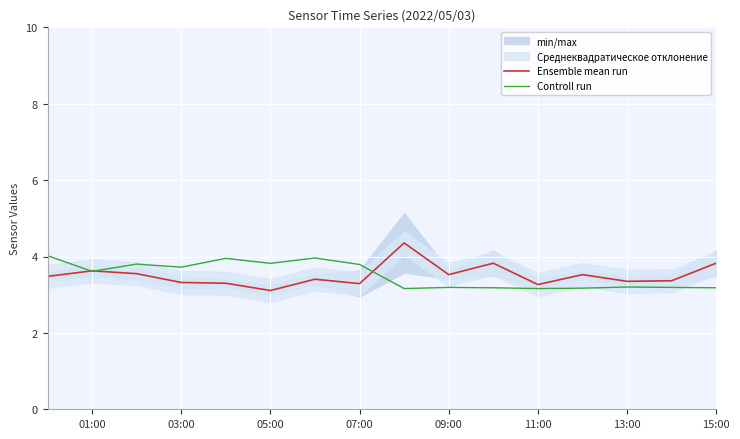

How many lines are shown in the chart?

2